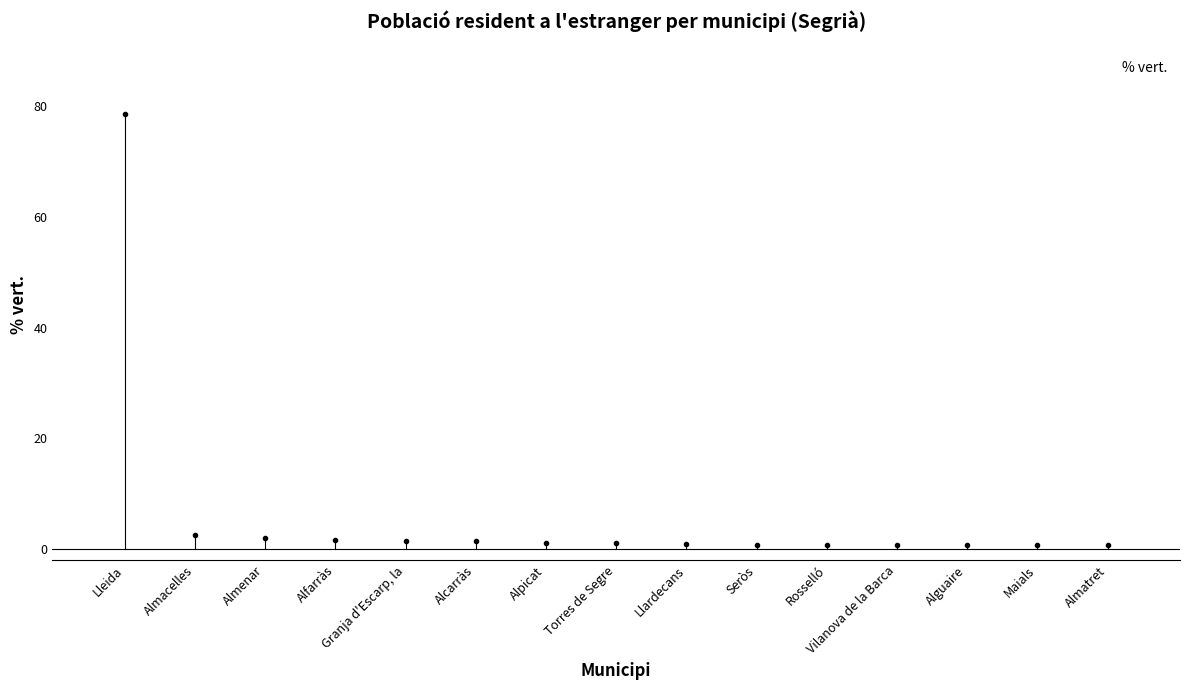

Is it true that the value at Torres de Segre is 1.0?

True